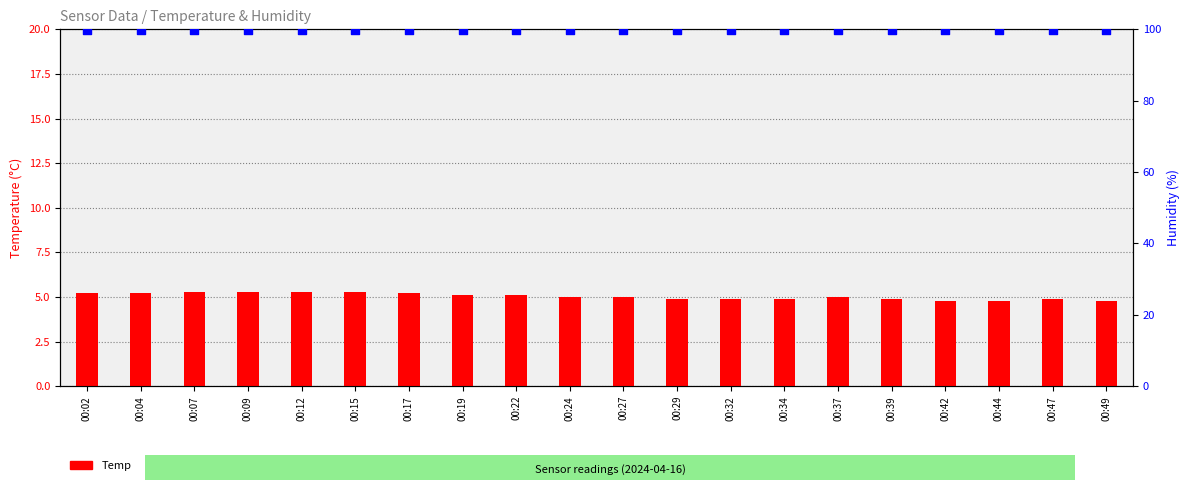

Which series has the widest spread of Y values?

Temp